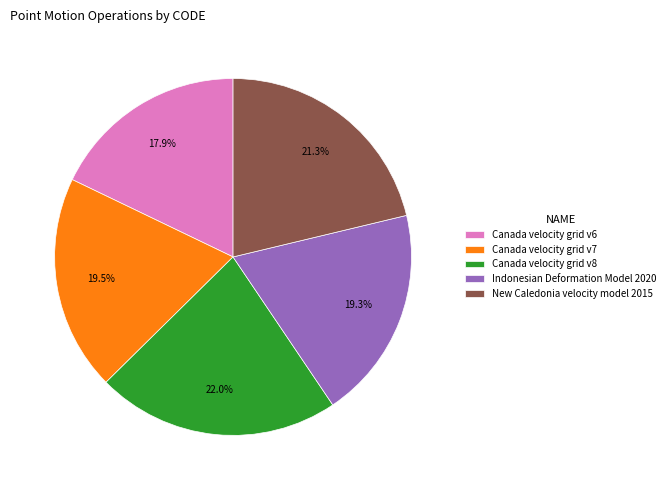

True or false: New Caledonia velocity model 2015 accounts for 33% of the total.

False